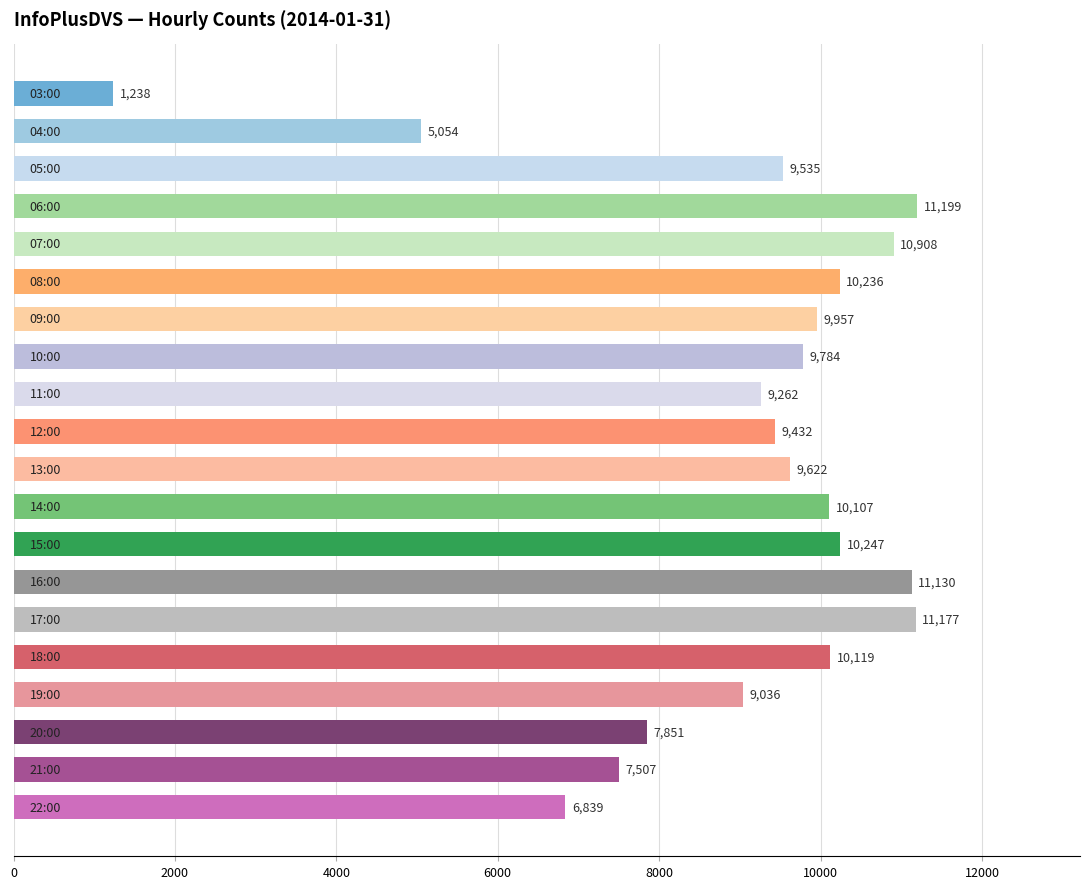

What is the difference between the second highest and second lowest values?

6123